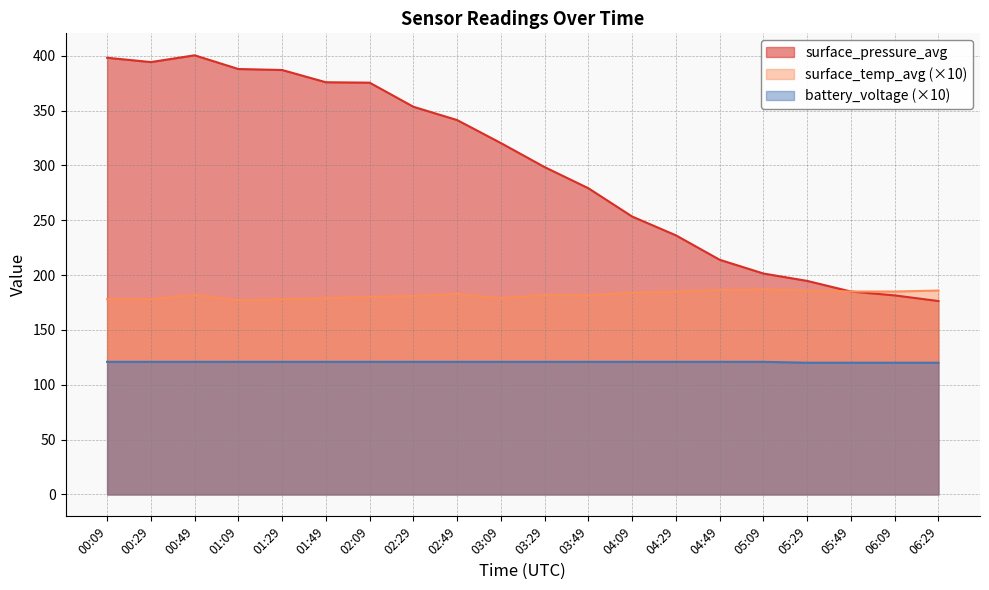

List the labels in order of battery_voltage value, smallest first.

05:29, 05:49, 06:09, 06:29, 00:09, 00:29, 00:49, 01:09, 01:29, 01:49, 02:09, 02:29, 02:49, 03:09, 03:29, 03:49, 04:09, 04:29, 04:49, 05:09